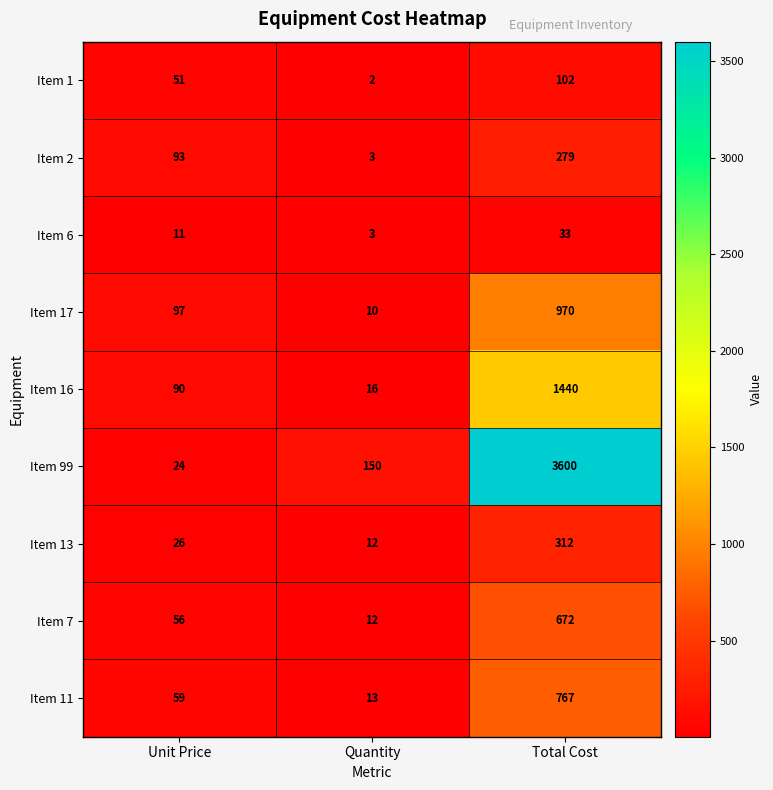

Count the number of data series in this chart.

9